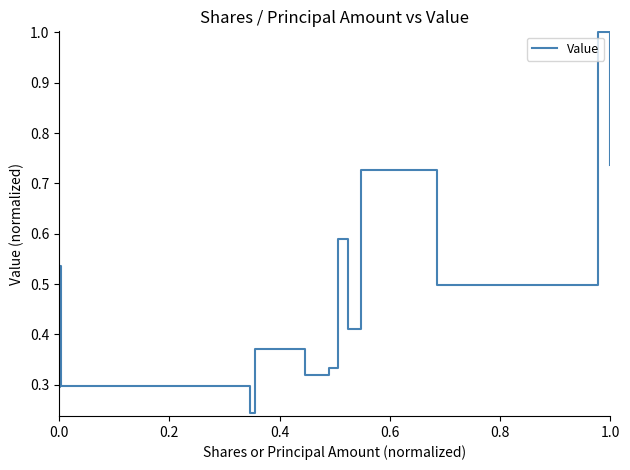

True or false: the data has more than 1 interior local peaks.

True